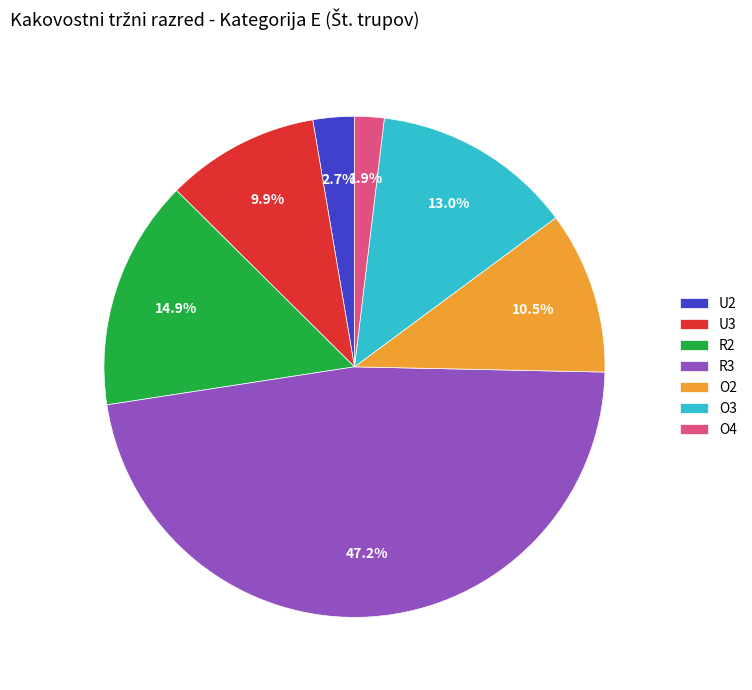

Does any single category account for the majority?

No